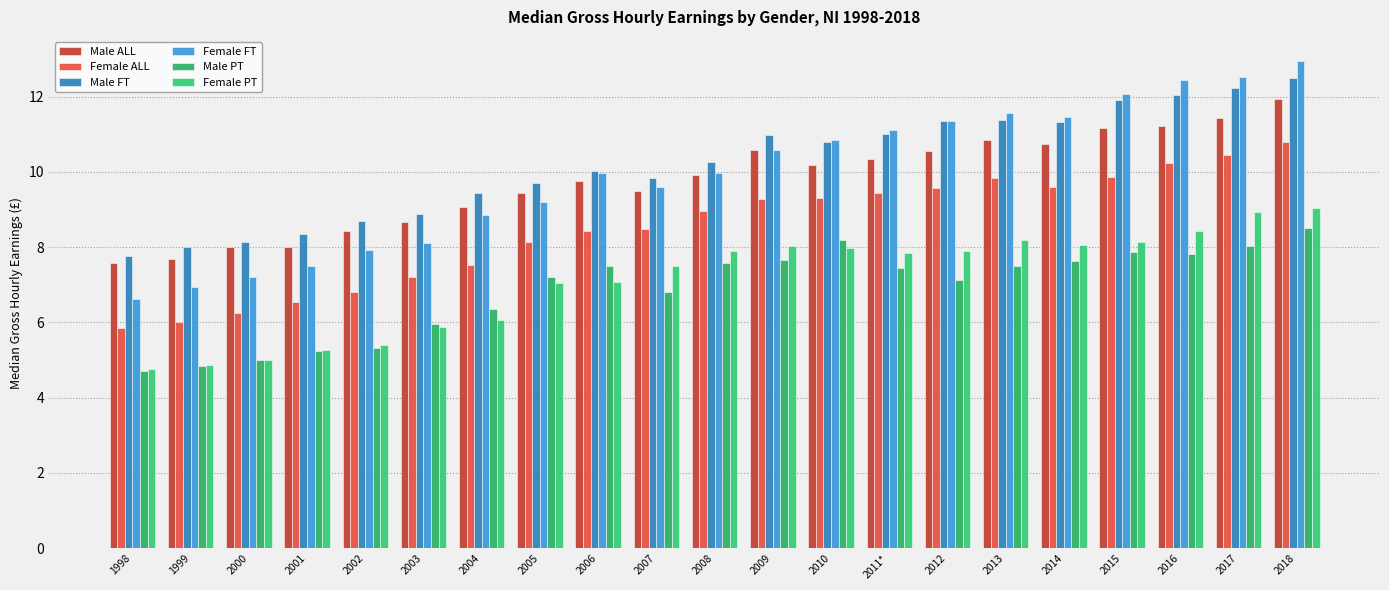

What is the label of the 20th bar from the right?

1999